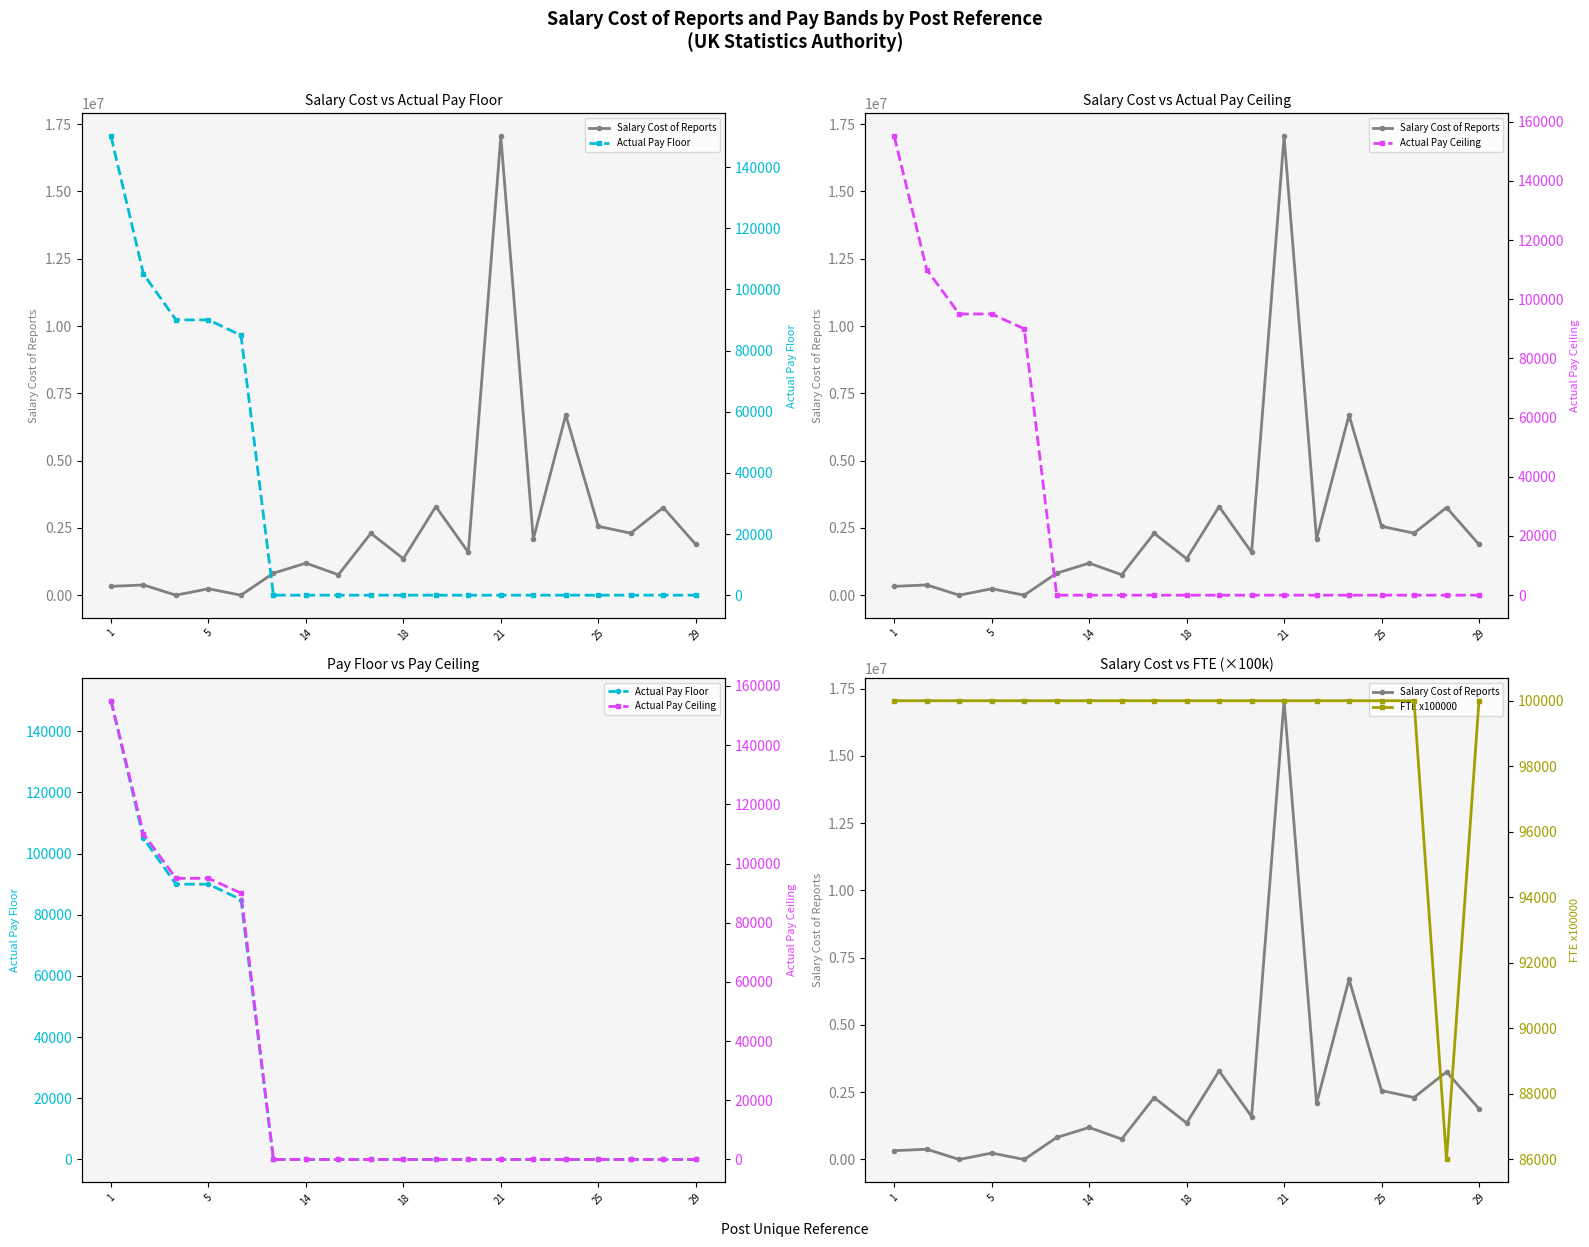

What are all the series names shown in the legend?

Salary Cost of Reports, Actual Pay Floor, Actual Pay Ceiling, FTE x100000